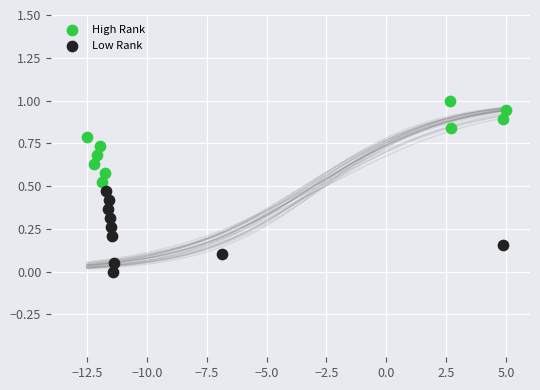

Which series contains the highest Y value?

High Rank